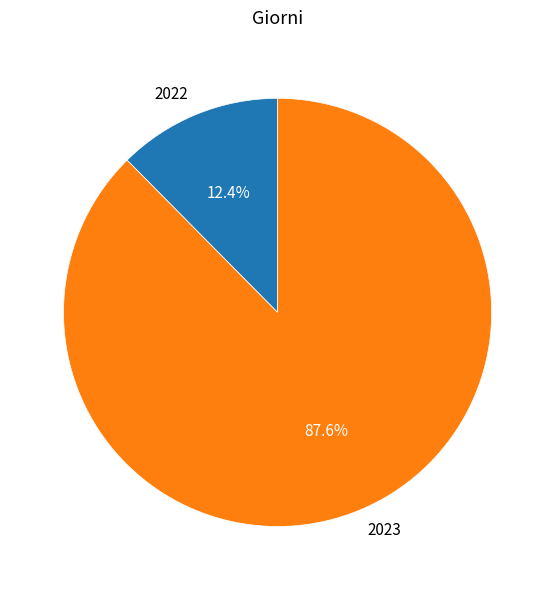

How many slices are in this pie chart?

2